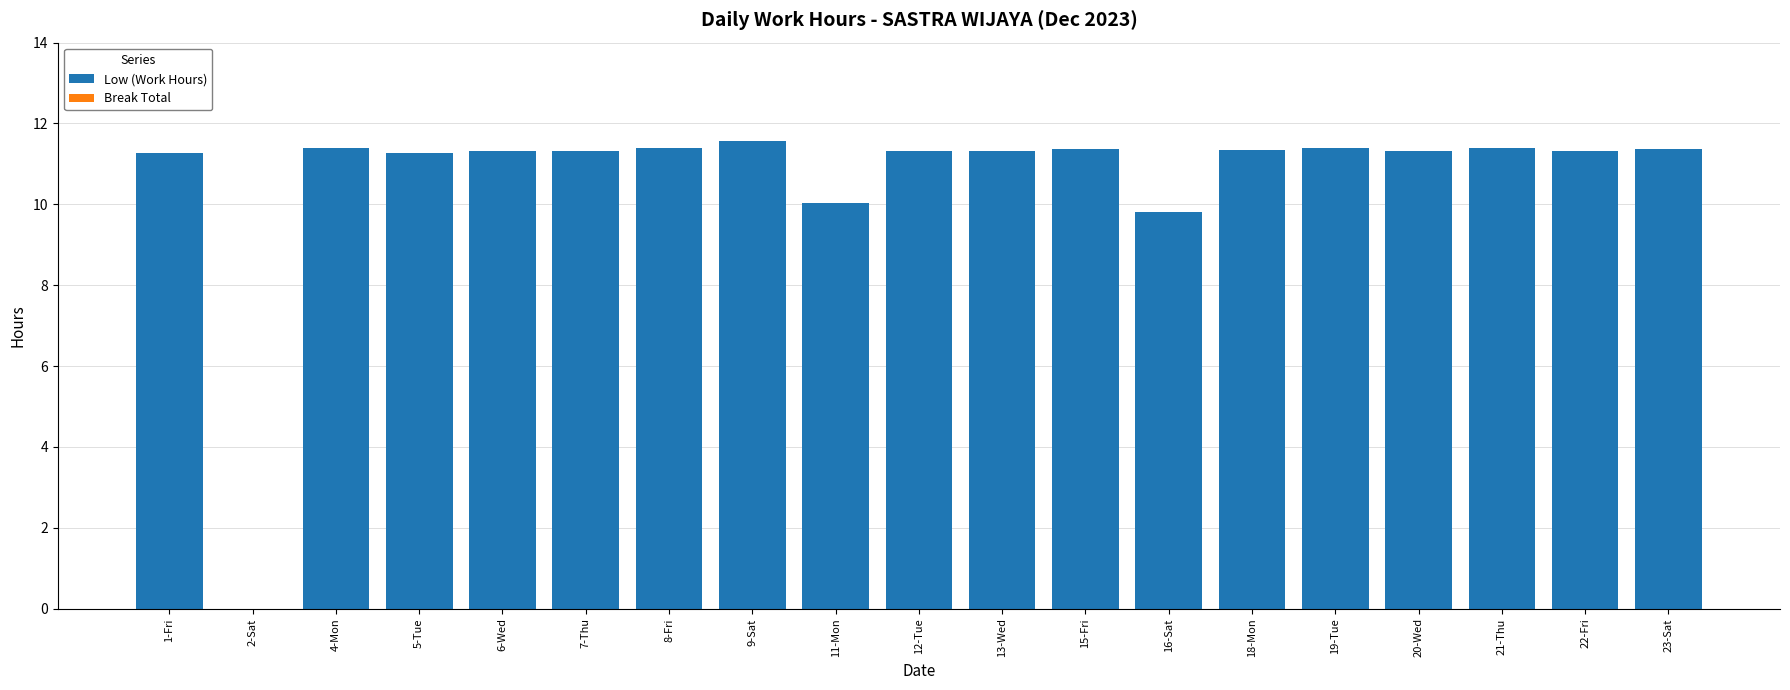

What is the greatest value displayed?

11.6